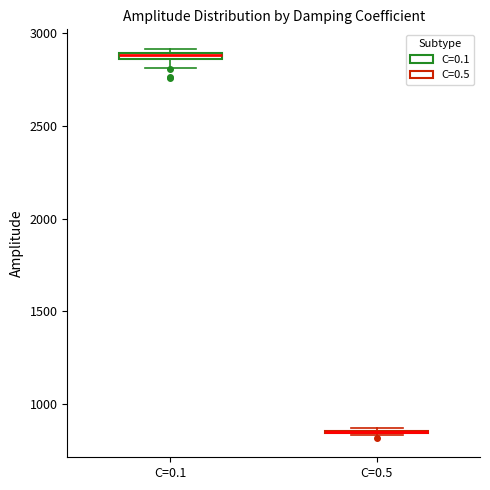

Where is the upper edge of the box for C=0.1 on the y-axis? The values are not printed on the chart, so give them approximately, as read against the axis.

2900